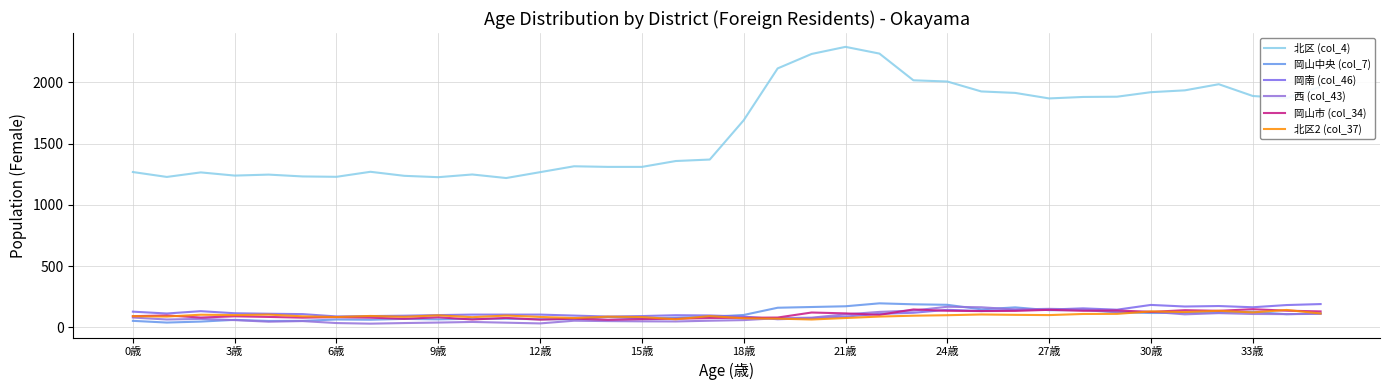

At how many categories does at least one series exceed 2122?

3